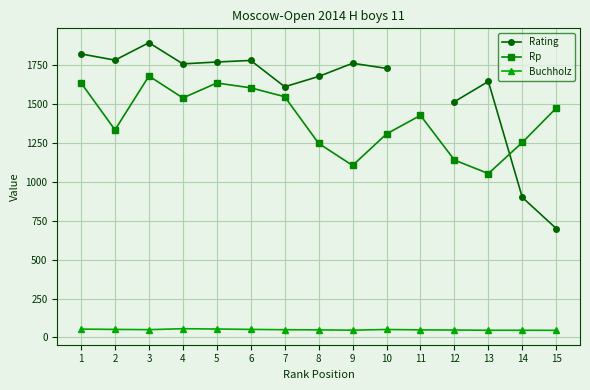

How many values in Rating are above zero?

14